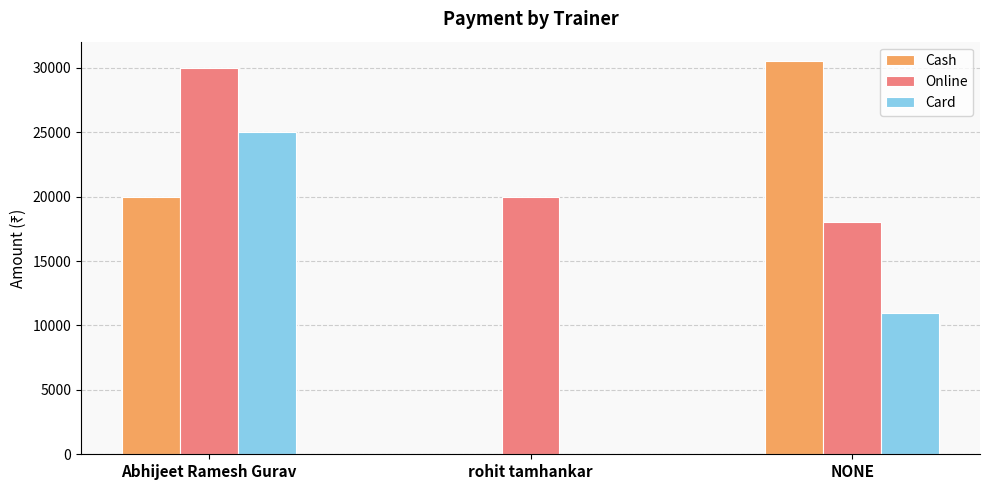

Reading left to right, transcribe all the data shown in this chart.

Cash: Abhijeet Ramesh Gurav=20000	rohit tamhankar=0	NONE=30500
Online: Abhijeet Ramesh Gurav=30000	rohit tamhankar=20000	NONE=18000
Card: Abhijeet Ramesh Gurav=25000	rohit tamhankar=0	NONE=11000